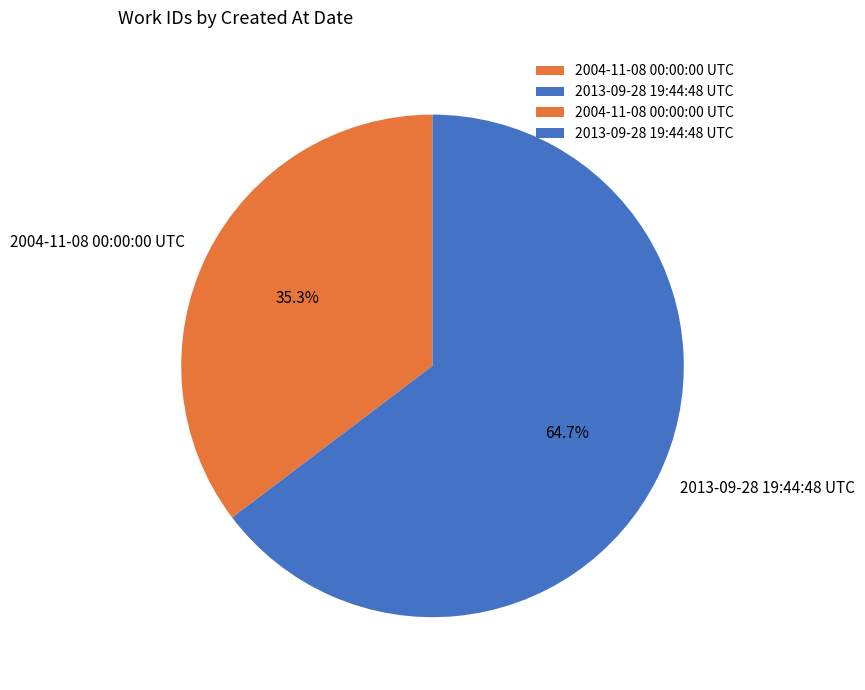

Which slice is the largest?

2013-09-28 19:44:48 UTC